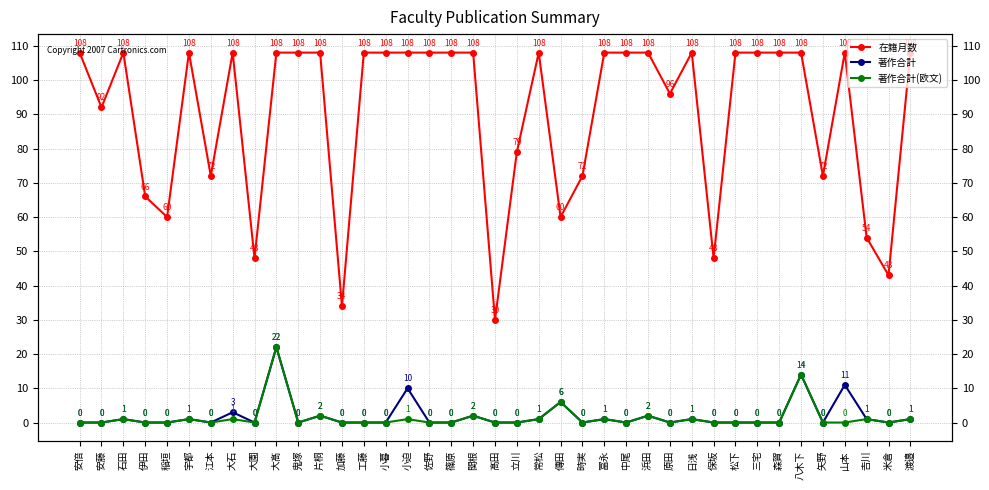

What is the difference between the maximum and minimum values in the 著作合計 series?

22